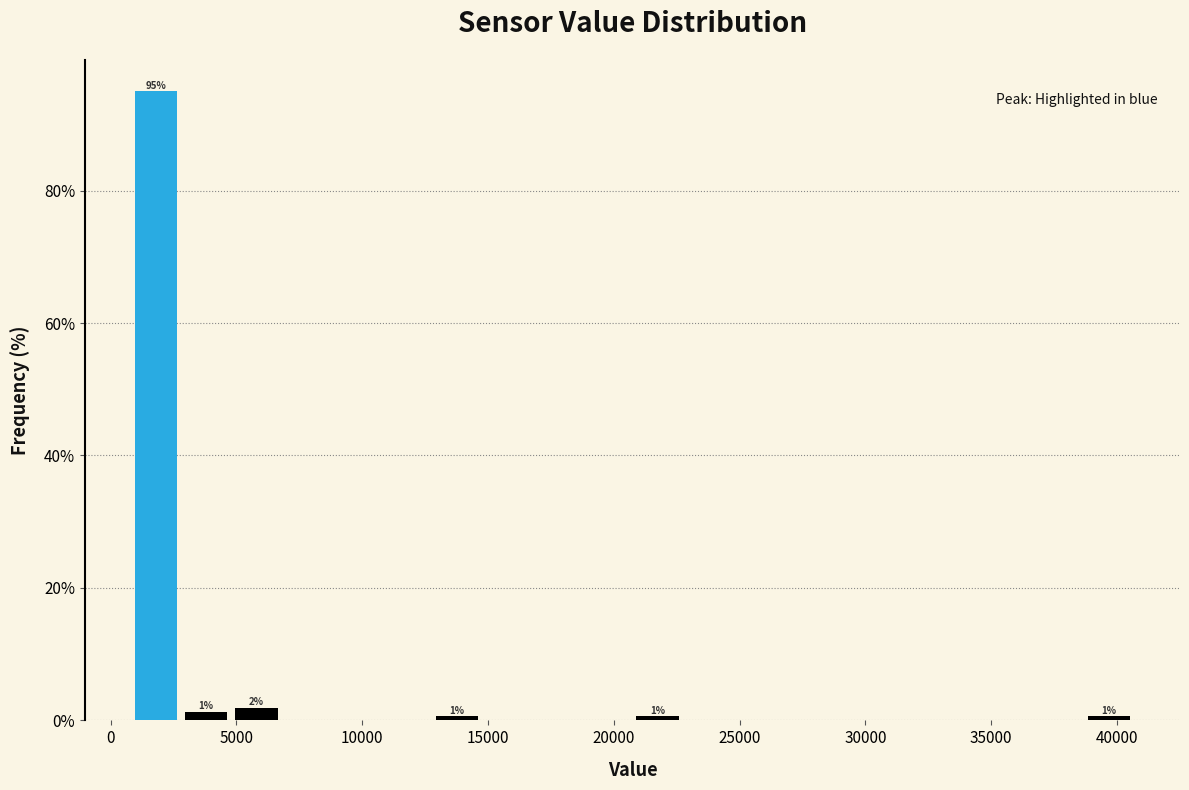

Around what value on the x-axis is the tallest bar? Give the approximate position of its centre, as read against the axis.

2000